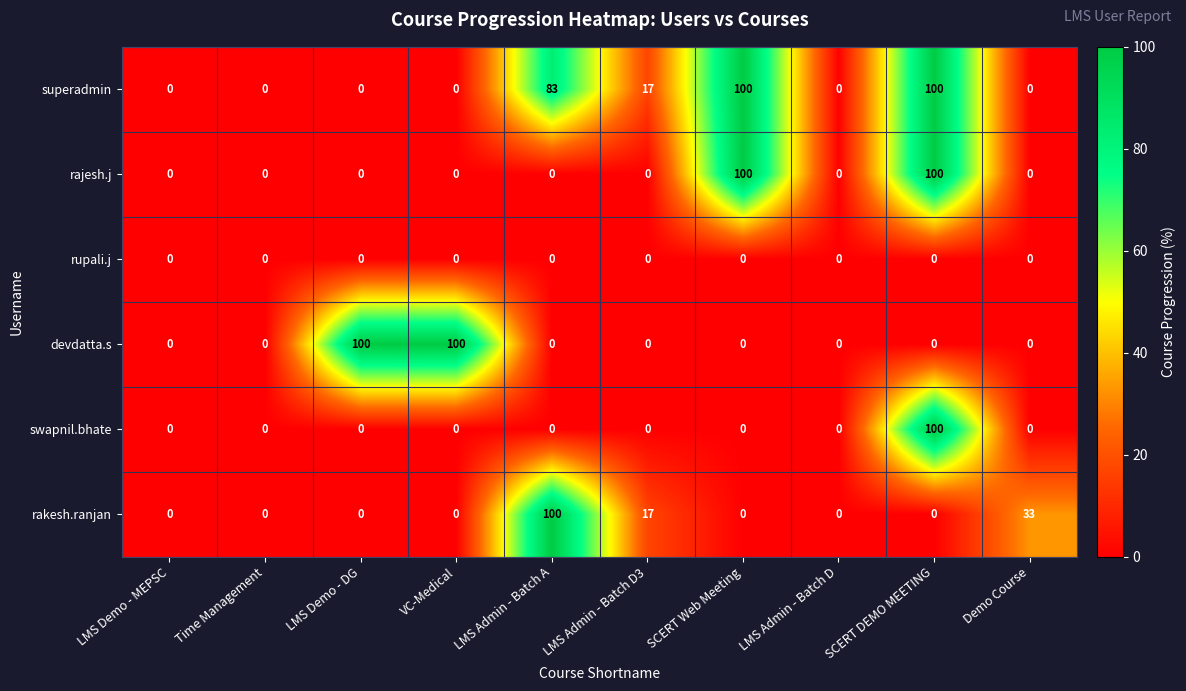

Is it true that rajesh.j equals 69 at LMS Demo - MEPSC?

False